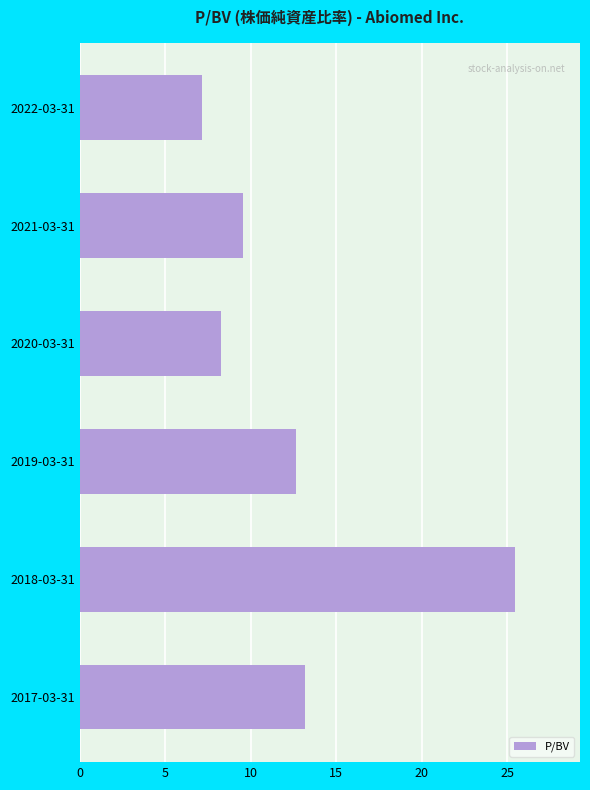

What is the greatest value displayed?

25.4